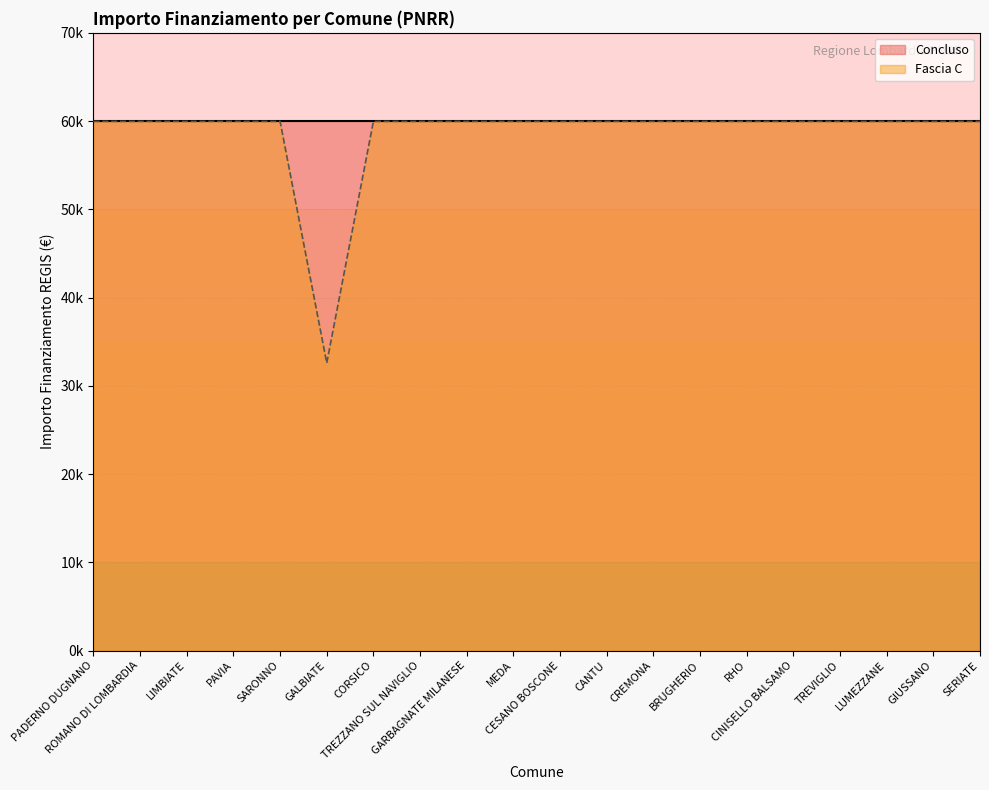

At which category does the chart reach its minimum across all series?

GALBIATE